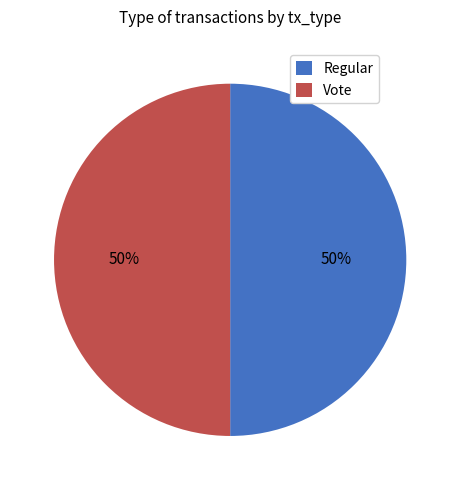

To the nearest percent, what portion does Regular represent?

50%